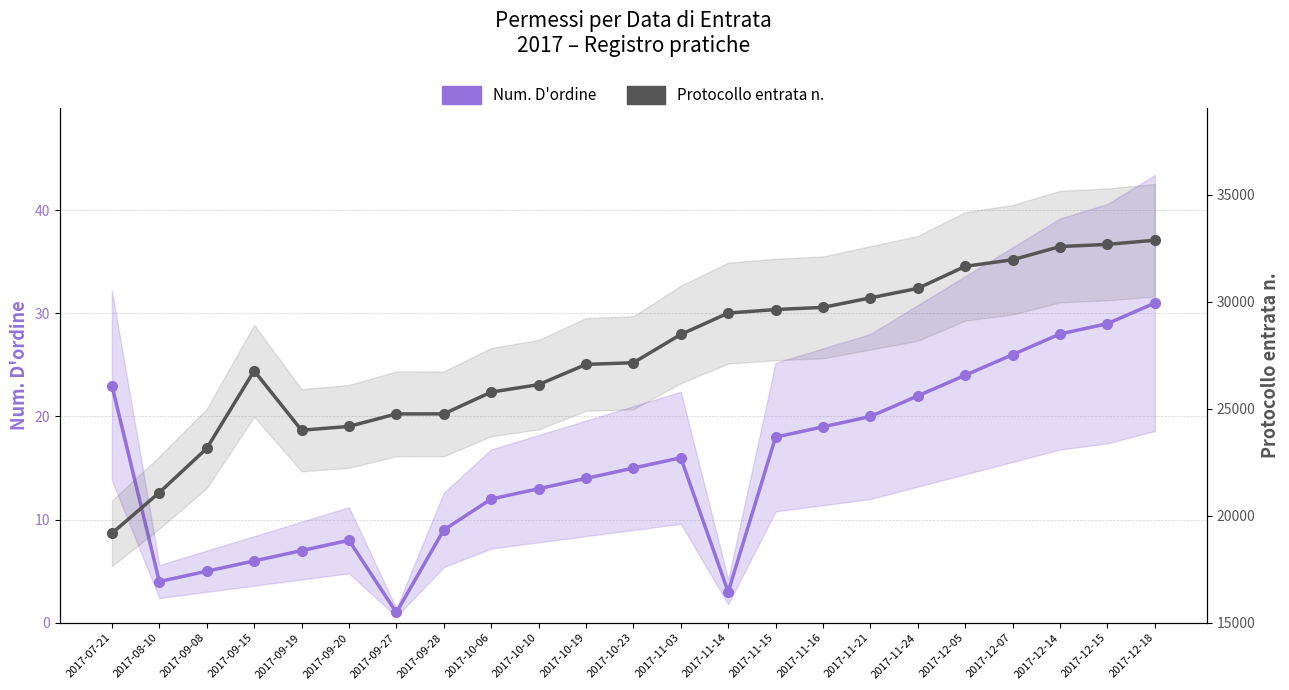

At which category does Num. D'ordine reach its first local peak?

2017-09-20